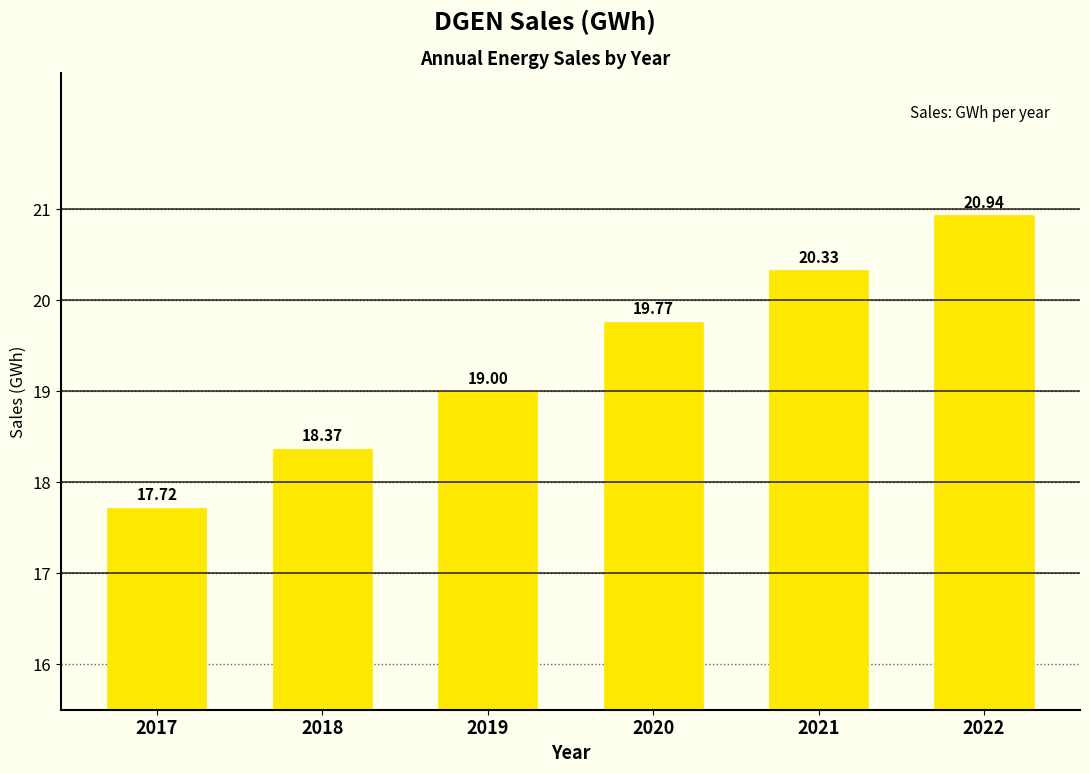

How many bars are there in total?

6